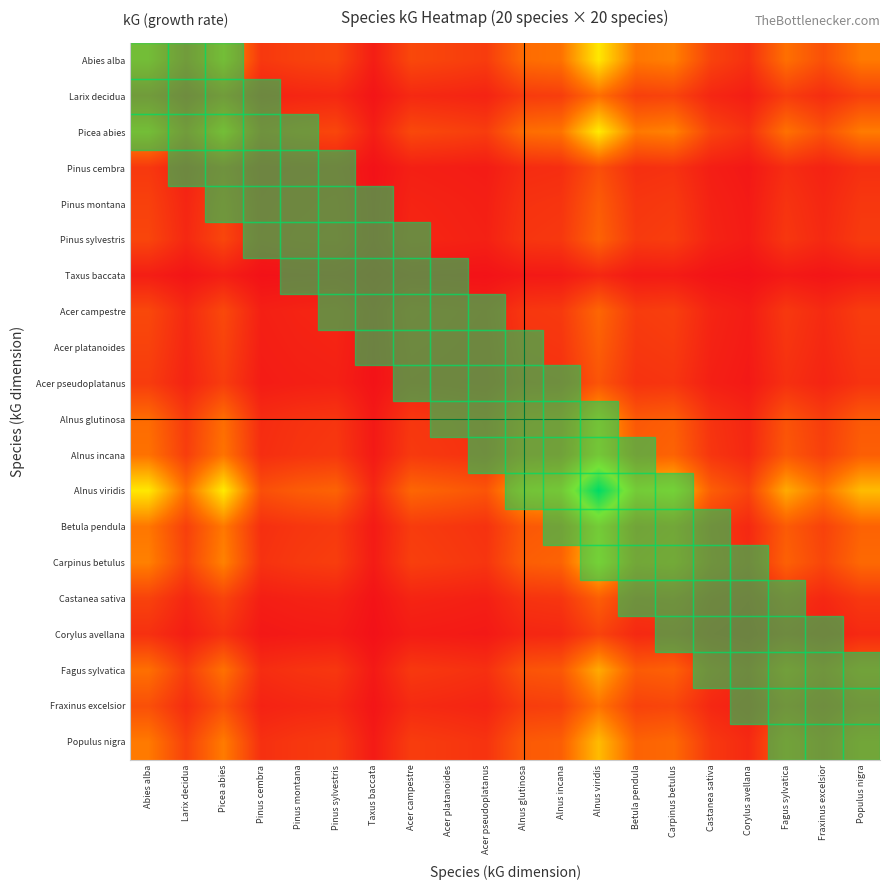

Which has a higher value, Alnus glutinosa or Acer campestre?

Alnus glutinosa